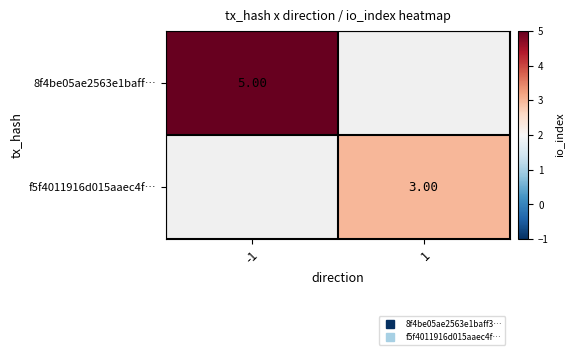

At how many categories does at least one series exceed 3?

1